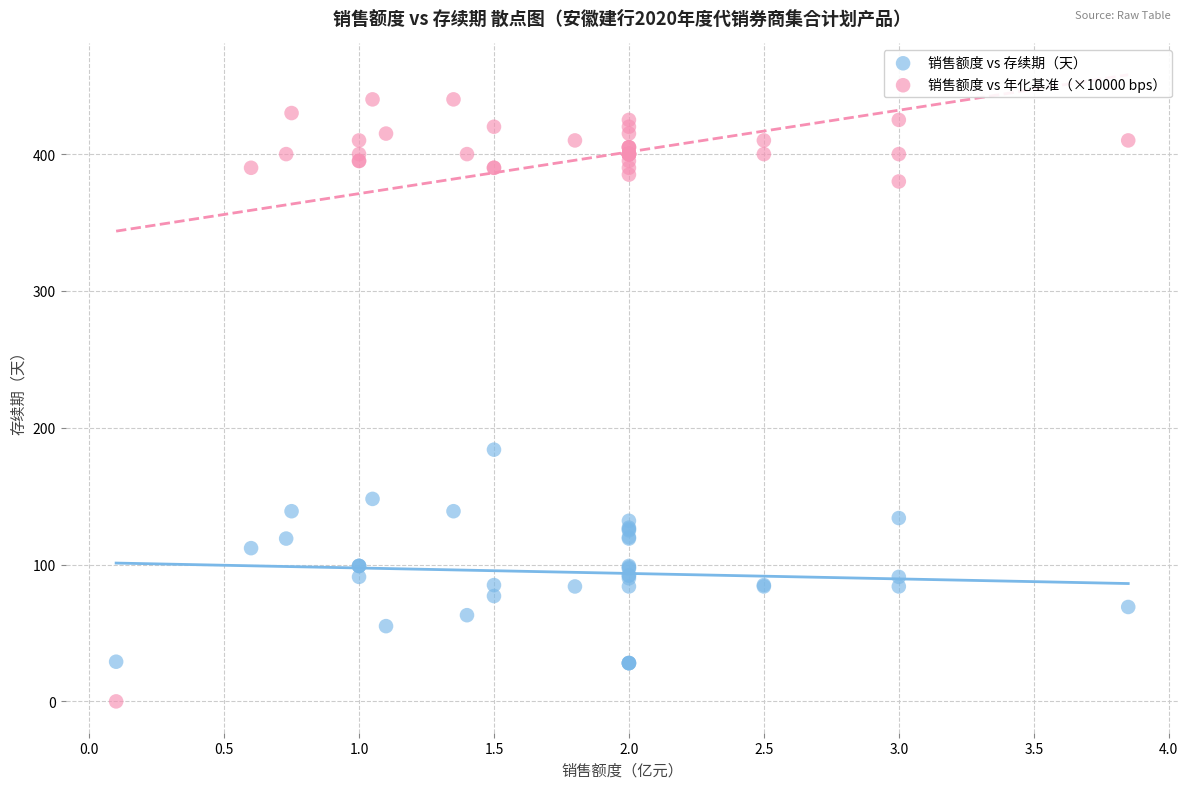

Which series contains the lowest Y value?

销售额度 vs 年化基准（×10000 bps）